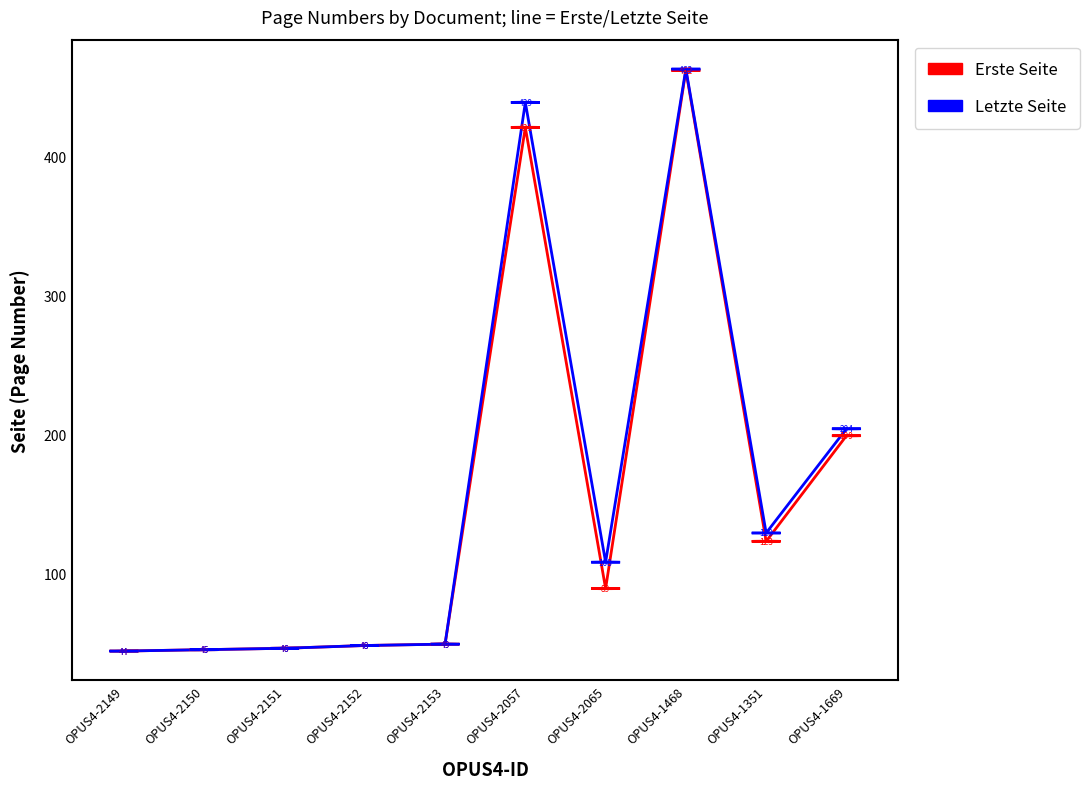

List the labels in order of Erste Seite value, largest first.

OPUS4-1468, OPUS4-2057, OPUS4-1669, OPUS4-1351, OPUS4-2065, OPUS4-2153, OPUS4-2152, OPUS4-2151, OPUS4-2150, OPUS4-2149